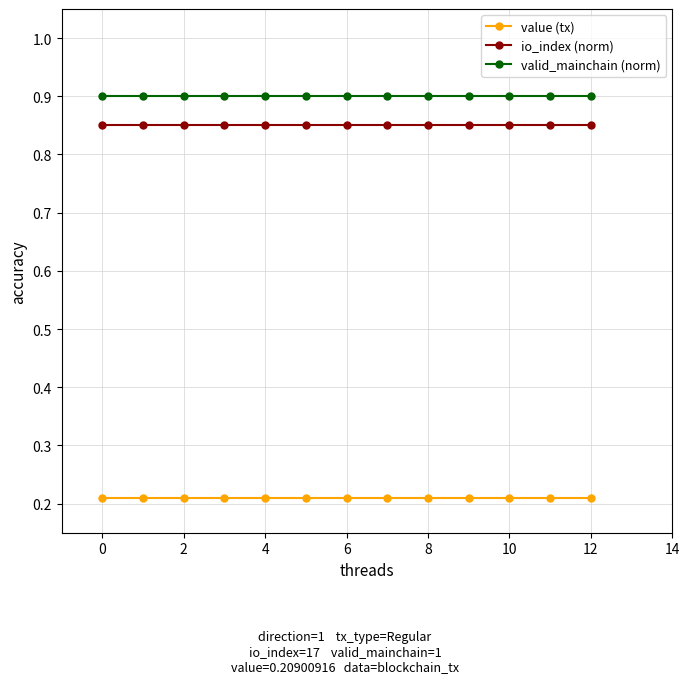

List the series in order of their peak value, lowest first.

value (tx), io_index (norm), valid_mainchain (norm)